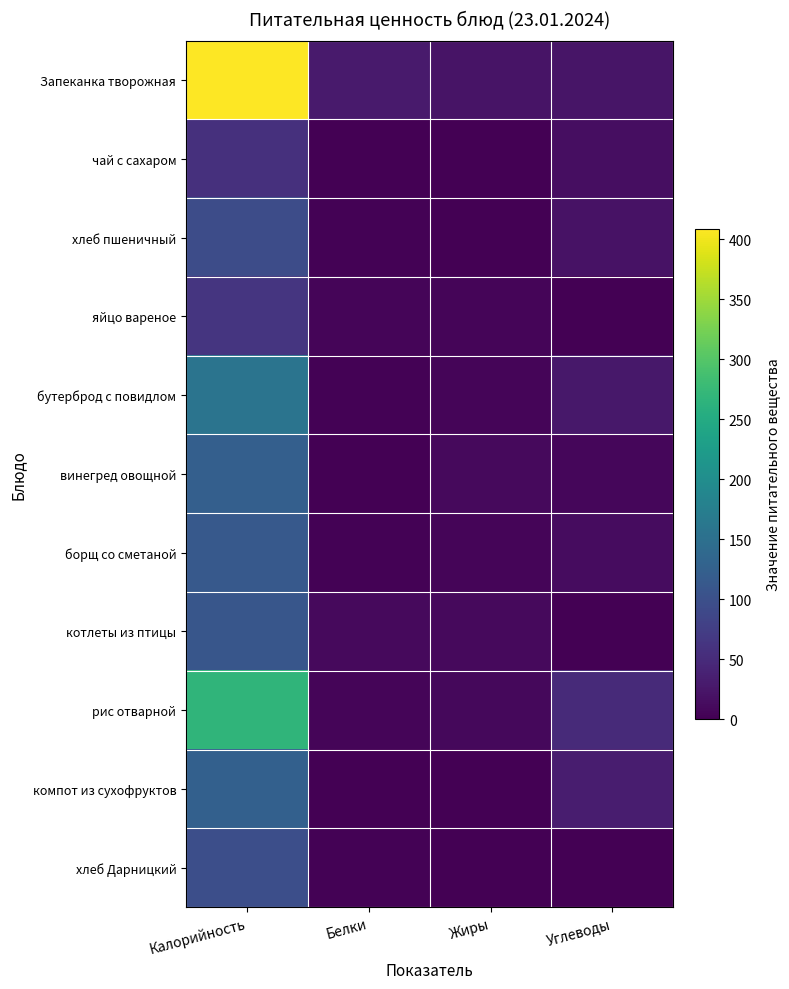

Reading right to left, extract all data points from this chart.

Запеканка творожная: Углеводы=23.0	Жиры=22.0	Белки=29.0	Калорийность=409.0
чай с сахаром: Углеводы=15.0	Жиры=0.0	Белки=0.0	Калорийность=57.0
хлеб пшеничный: Углеводы=19.4	Жиры=0.3	Белки=3.0	Калорийность=95.0
яйцо вареное: Углеводы=0.0	Жиры=5.0	Белки=5.0	Калорийность=63.0
бутерброд с повидлом: Углеводы=27.0	Жиры=5.0	Белки=2.0	Калорийность=157.0
винегред овощной: Углеводы=7.0	Жиры=10.0	Белки=1.0	Калорийность=124.0
борщ со сметаной: Углеводы=14.0	Жиры=6.0	Белки=2.0	Калорийность=115.0
котлеты из птицы: Углеводы=0.0	Жиры=10.0	Белки=10.0	Калорийность=110.0
рис отварной: Углеводы=48.0	Жиры=8.0	Белки=5.0	Калорийность=267.0
компот из сухофруктов: Углеводы=32.0	Жиры=0.0	Белки=1.0	Калорийность=126.0
хлеб Дарницкий: Углеводы=0.0	Жиры=0.0	Белки=3.0	Калорийность=98.0